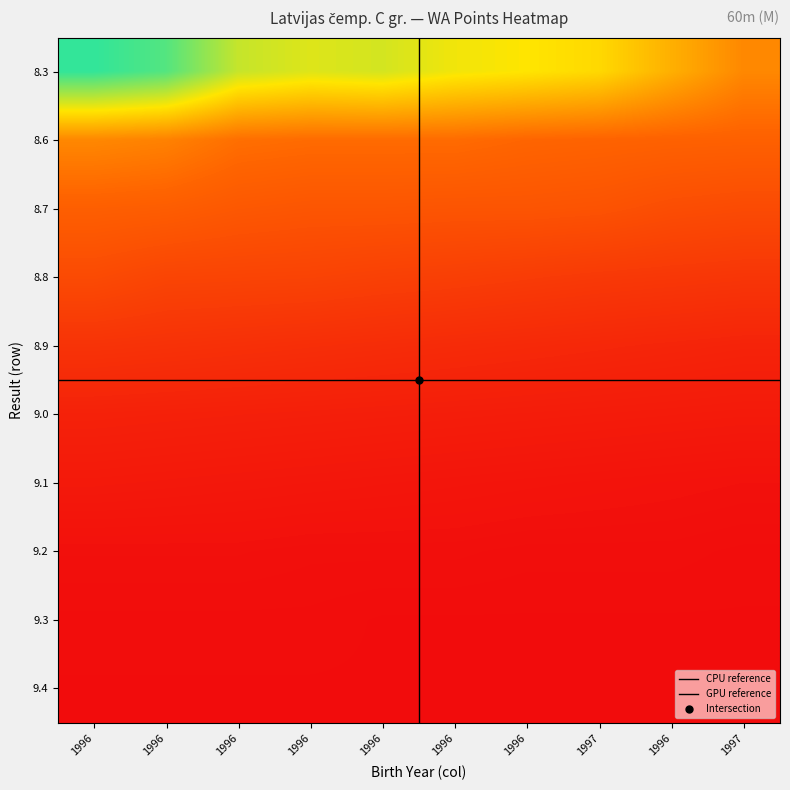

How many 9.4 values are between 0 and 1?

10